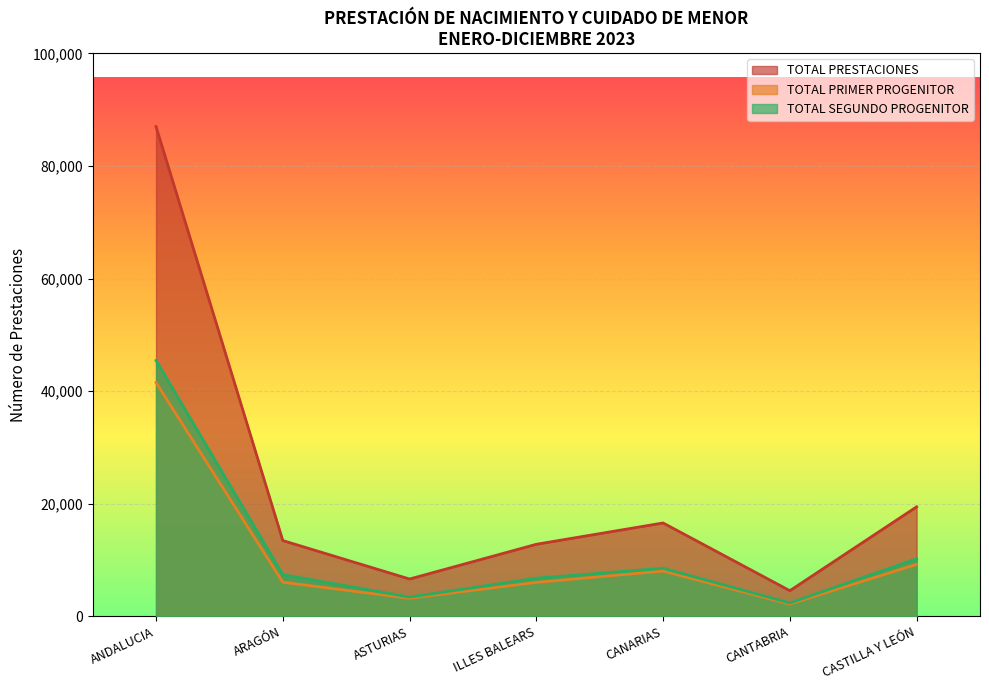

True or false: TOTAL PRIMER PROGENITOR and TOTAL SEGUNDO PROGENITOR intersect in this chart.

False